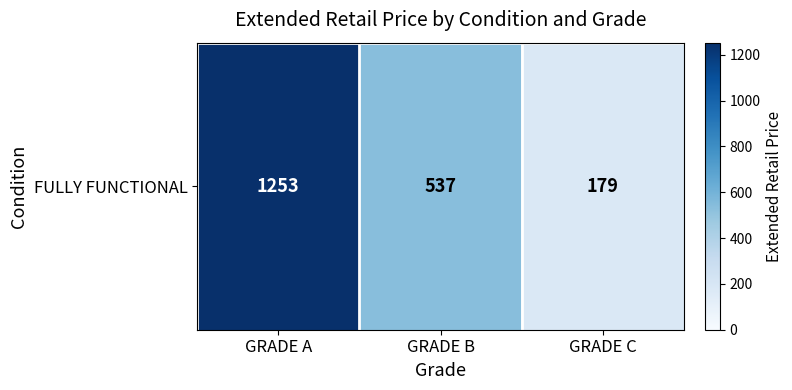

What is the ratio of the value at GRADE B to the value at GRADE C?

3.0